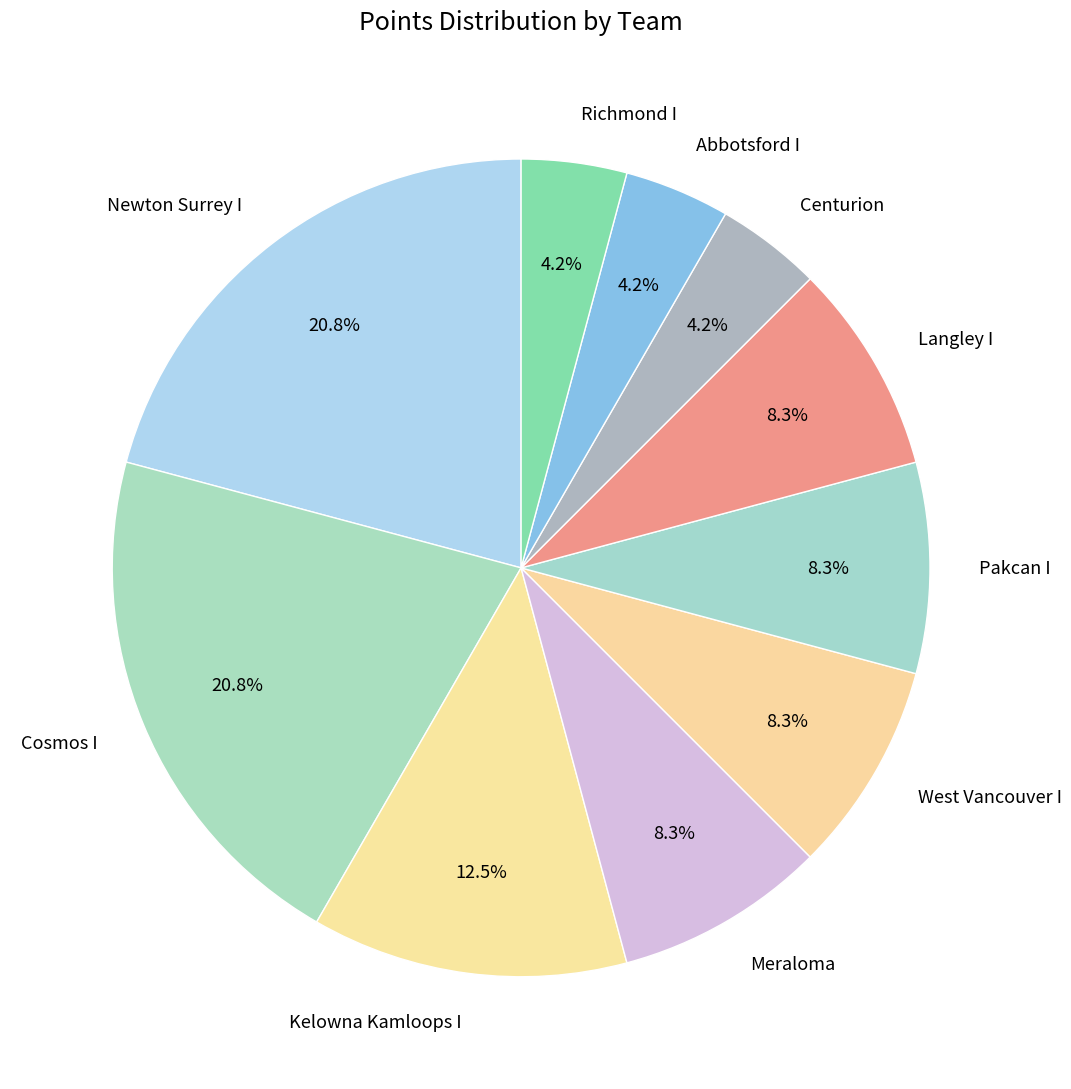

What is the ratio of the value at Kelowna Kamloops I to the value at Newton Surrey I?

0.6